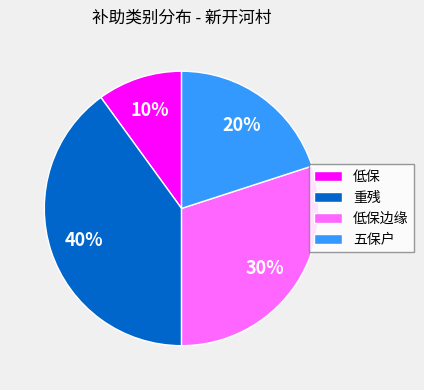

Is there any slice that represents more than half of the pie?

No